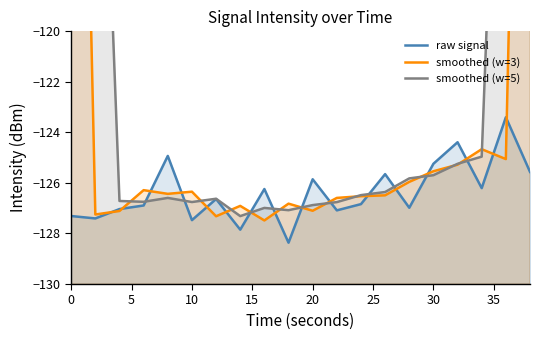

What is the greatest value displayed?

-75.0